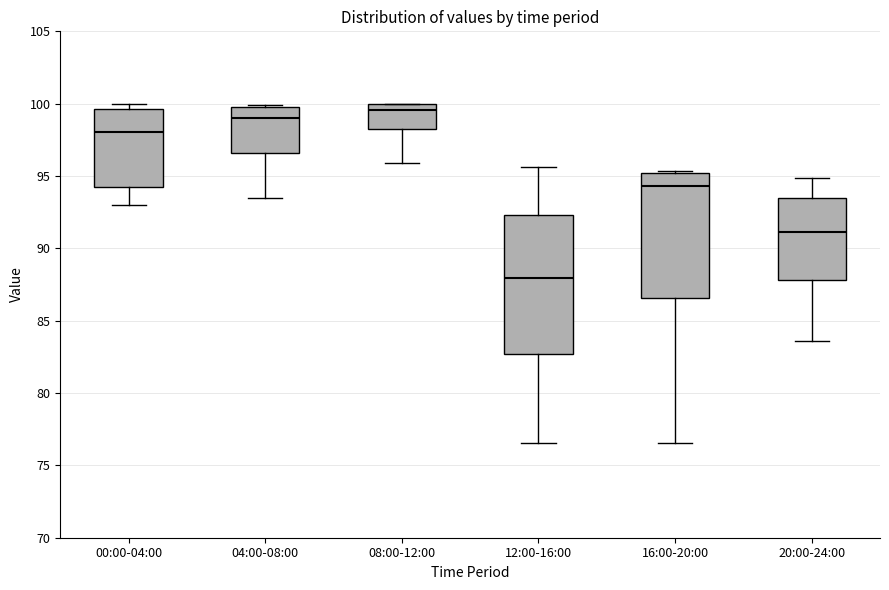

Reading left to right, read every box against the y-axis: the position of its median line, the range the box covers, and the ends of its whiskers. The values are not printed on the chart, so give them approximately, as read against the axis.

00:00-04:00: median 98.0, box 94.0 to 99.5, whiskers 93.0 to 100.0
04:00-08:00: median 99.0, box 96.5 to 99.5, whiskers 93.5 to 100.0
08:00-12:00: median 99.5, box 98.0 to 100.0, whiskers 96.0 to 100.0
12:00-16:00: median 88.0, box 82.5 to 92.5, whiskers 76.5 to 95.5
16:00-20:00: median 94.5, box 86.5 to 95.0, whiskers 76.5 to 95.5
20:00-24:00: median 91.0, box 88.0 to 93.5, whiskers 83.5 to 95.0